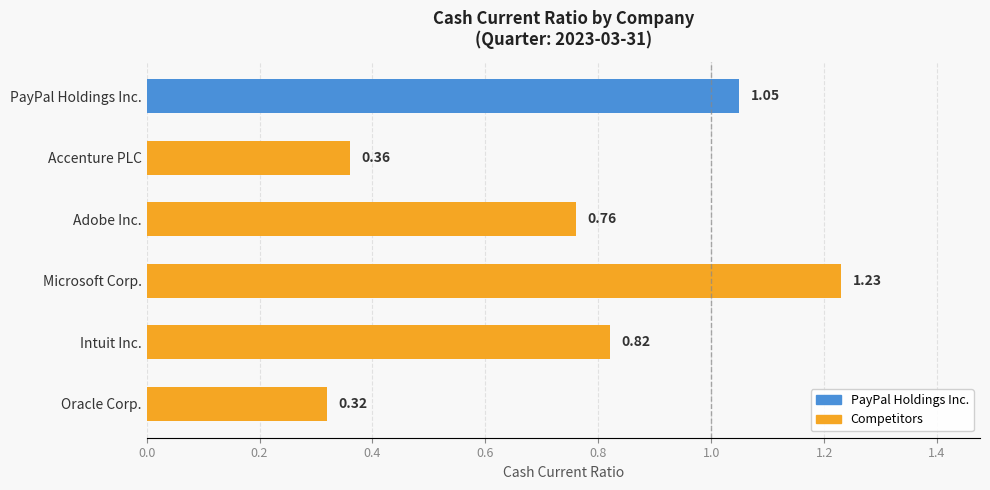

At which category does the chart reach its minimum across all series?

Oracle Corp.